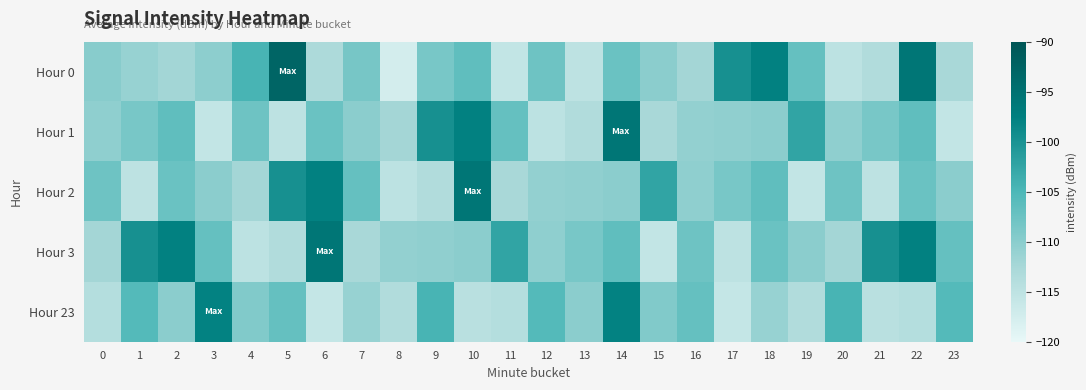

Reading left to right, extract all data points from this chart.

Hour 0: 0=-109.9	1=-111.1	2=-112.1	3=-110.3	4=-104.6	5=-93.0	6=-113.1	7=-108.5	8=-117.6	9=-108.6	10=-106.5	11=-115.5	12=-107.8	13=-115.0	14=-107.5	15=-110.1	16=-112.2	17=-99.8	18=-97.8	19=-107.1	20=-114.9	21=-113.6	22=-95.8	23=-112.7
Hour 1: 0=-110.4	1=-108.6	2=-106.5	3=-115.5	4=-107.8	5=-115.0	6=-107.5	7=-110.1	8=-112.2	9=-99.8	10=-97.8	11=-107.1	12=-114.9	13=-113.6	14=-95.8	15=-112.7	16=-110.8	17=-110.6	18=-110.1	19=-102.4	20=-110.4	21=-108.6	22=-106.5	23=-115.5
Hour 2: 0=-107.8	1=-115.0	2=-107.5	3=-110.1	4=-112.2	5=-99.8	6=-97.8	7=-107.1	8=-114.9	9=-113.6	10=-95.8	11=-112.7	12=-110.8	13=-110.6	14=-110.1	15=-102.4	16=-110.4	17=-108.6	18=-106.5	19=-115.5	20=-107.8	21=-115.0	22=-107.5	23=-110.1
Hour 3: 0=-112.2	1=-99.8	2=-97.8	3=-107.1	4=-114.9	5=-113.6	6=-95.8	7=-112.7	8=-110.8	9=-110.6	10=-110.1	11=-102.4	12=-110.4	13=-108.6	14=-106.5	15=-115.5	16=-107.8	17=-115.0	18=-107.5	19=-110.1	20=-112.2	21=-99.8	22=-97.8	23=-107.1
Hour 23: 0=-114.0	1=-105.7	2=-110.0	3=-97.9	4=-109.3	5=-107.0	6=-115.8	7=-111.1	8=-113.7	9=-104.6	10=-114.6	11=-114.0	12=-105.7	13=-110.0	14=-97.9	15=-109.3	16=-107.0	17=-115.8	18=-111.1	19=-113.7	20=-104.6	21=-114.6	22=-114.0	23=-105.7